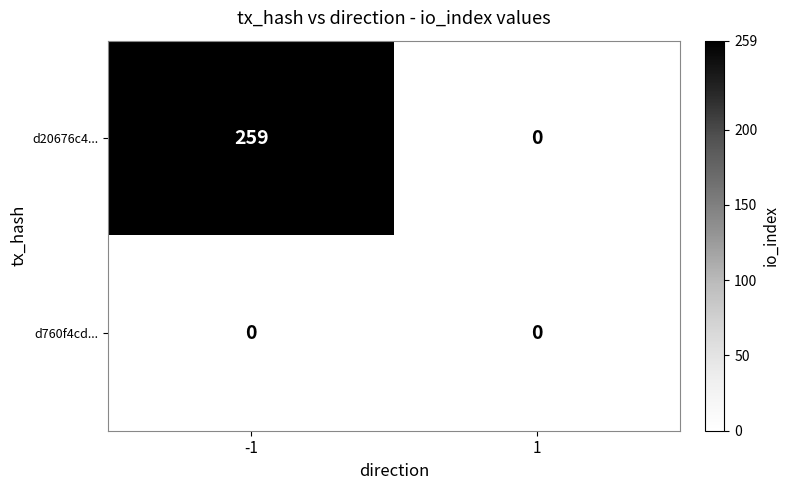

What is the total value across all series at -1?

259